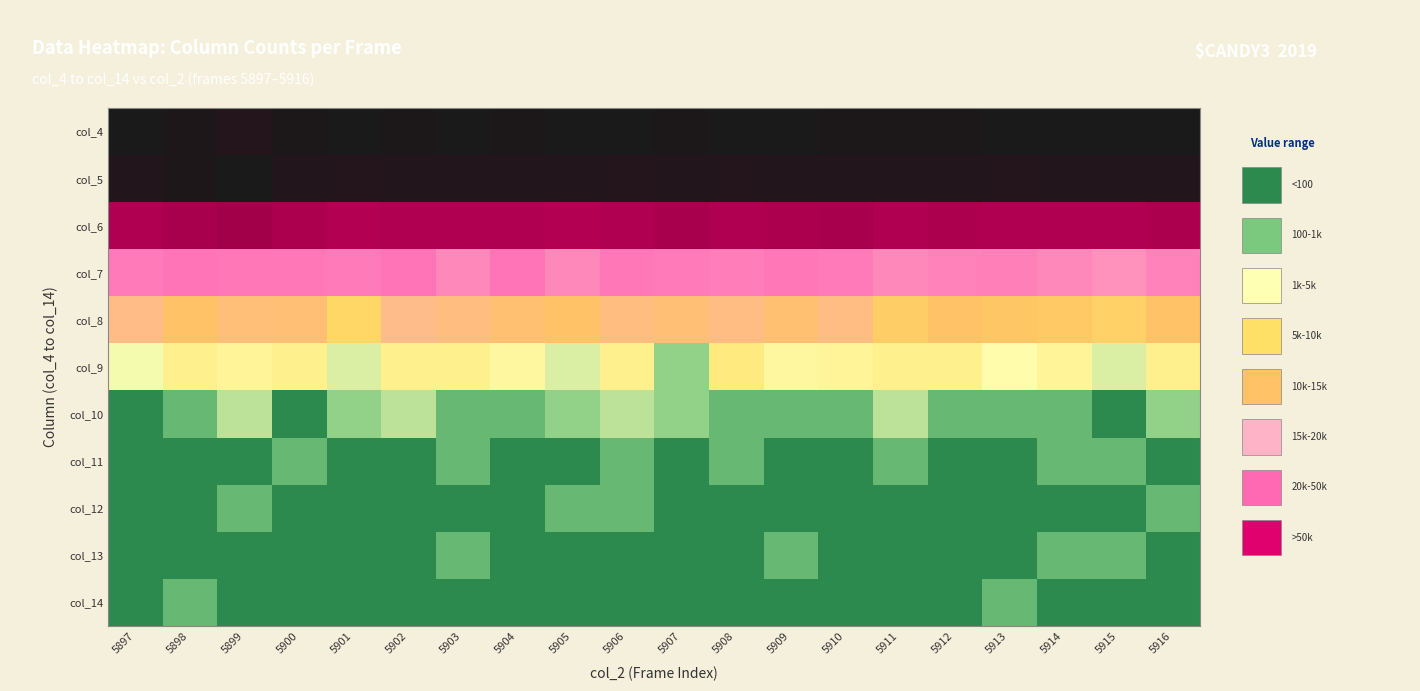

Which label corresponds to the largest value in the chart?

5908